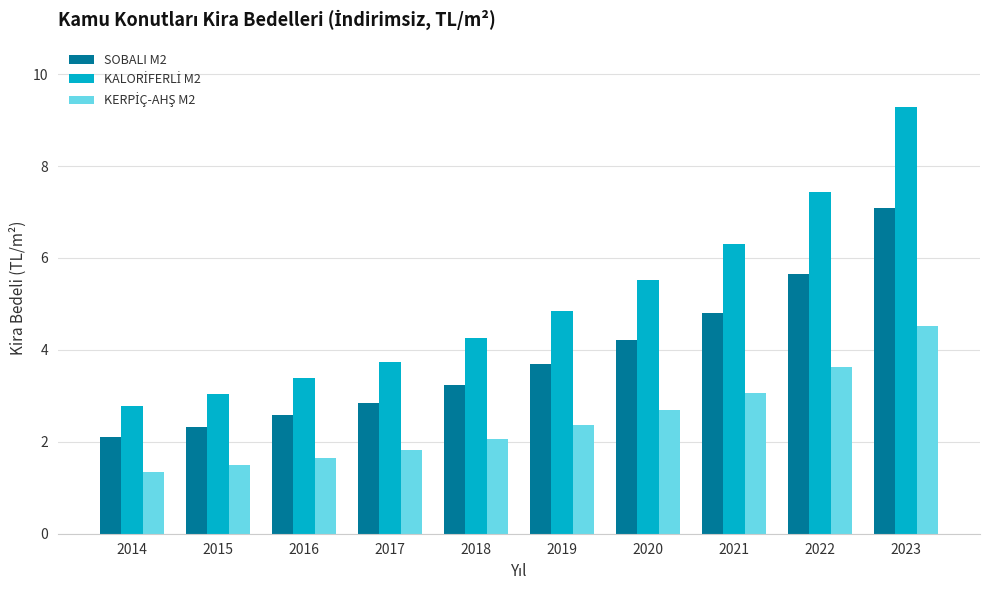

What is the difference between the highest and lowest values at 2023?

4.8